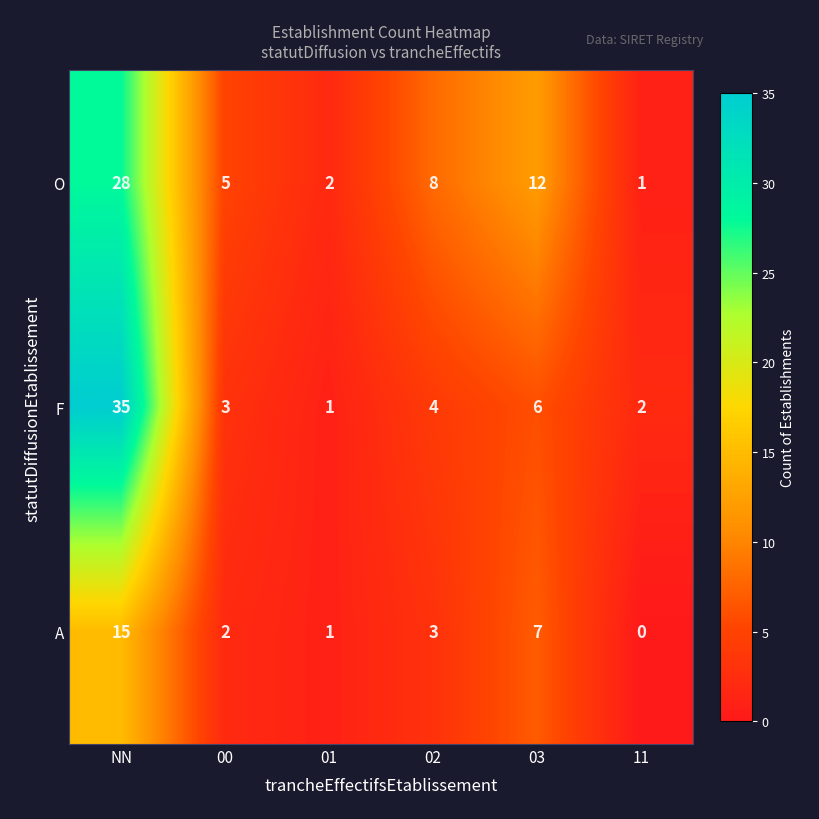

Rank the series by their average value, from highest to lowest.

O, F, A